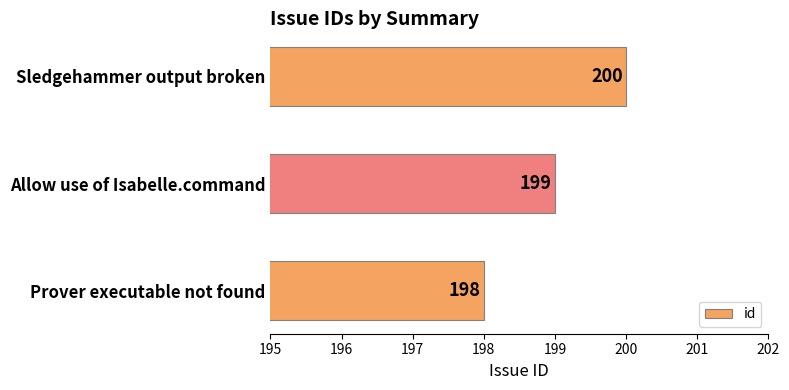

What is the greatest value displayed?

200